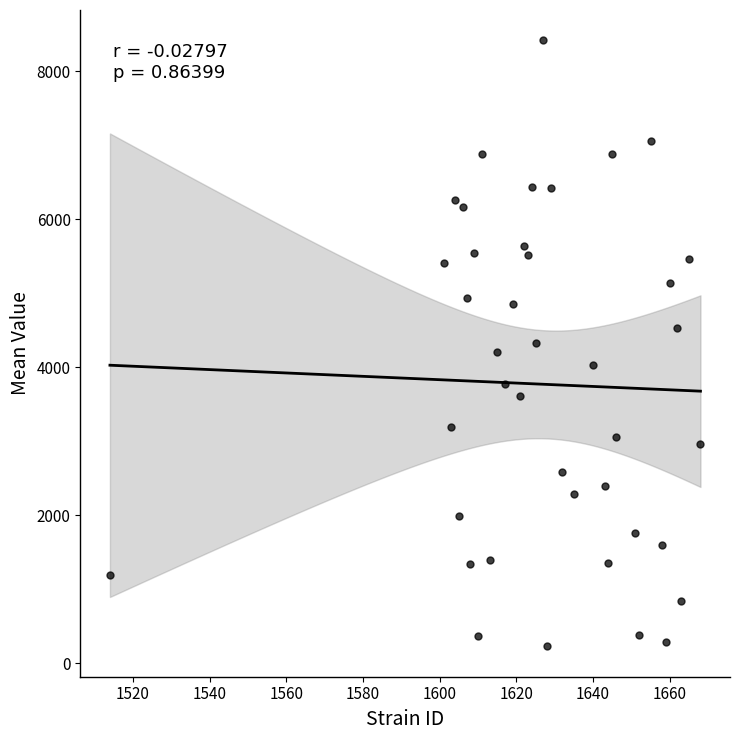

What is the range of Y values (max minus min)?

8193.8